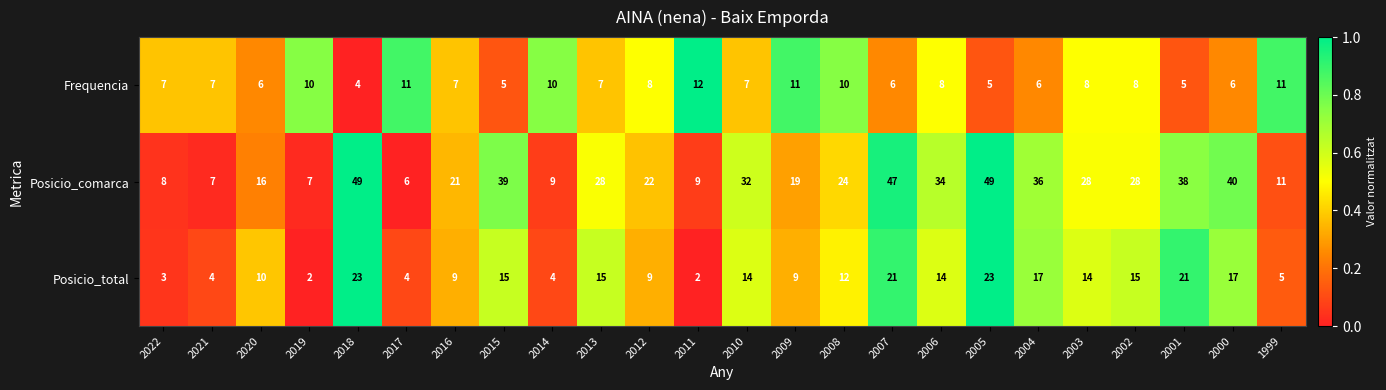

What is the highest value of the Frequencia series?

12